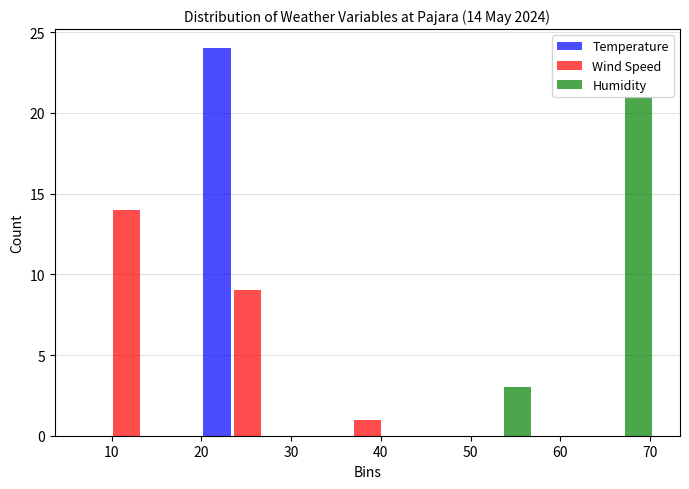

In the Humidity series, which range on the x-axis has the tallest bar?

58.6 to 72.0